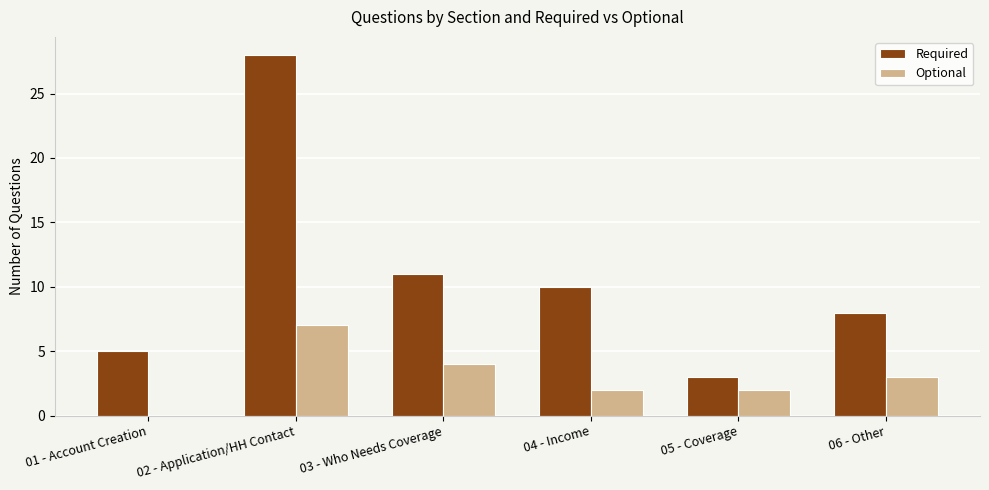

Reading right to left, list all the values displayed in this chart.

Required: 8	3	10	11	28	5
Optional: 3	2	2	4	7	0